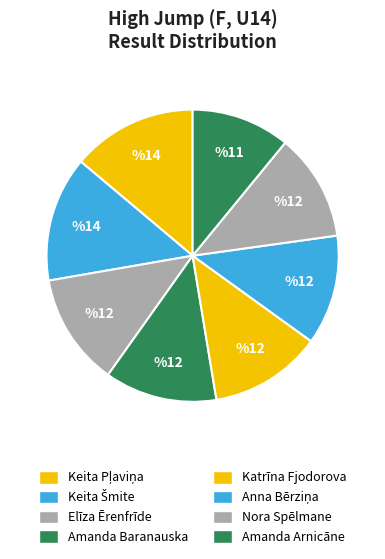

To the nearest percent, what percentage of the pie is Amanda Baranauska?

12%